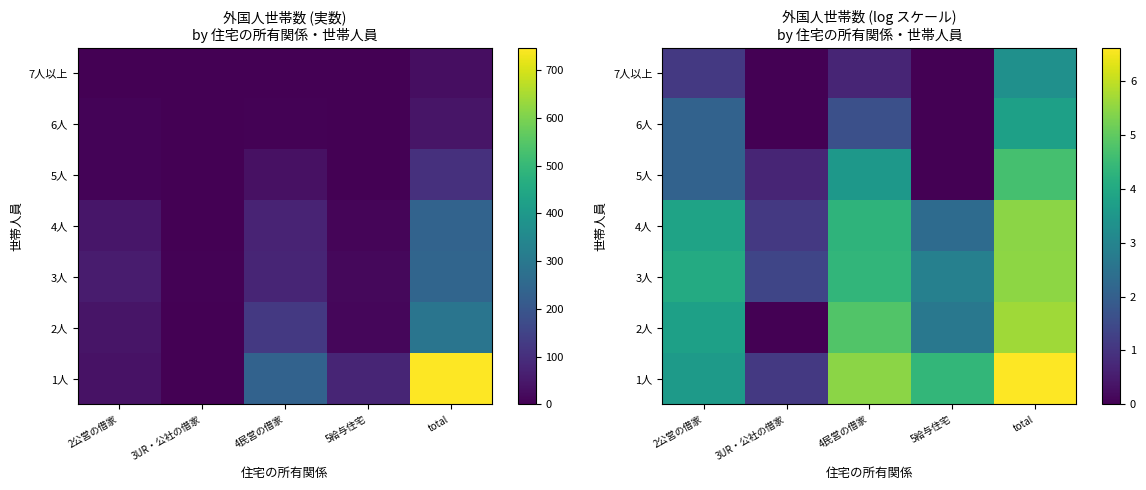

At which category is the sum across all series the highest?

total